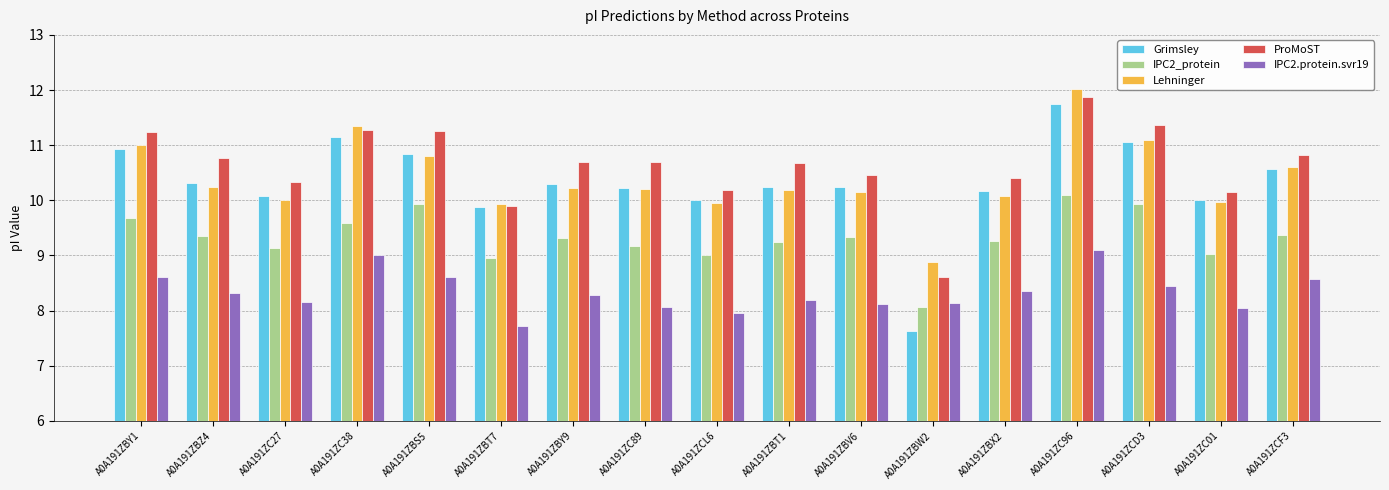

How many groups of bars are there?

17